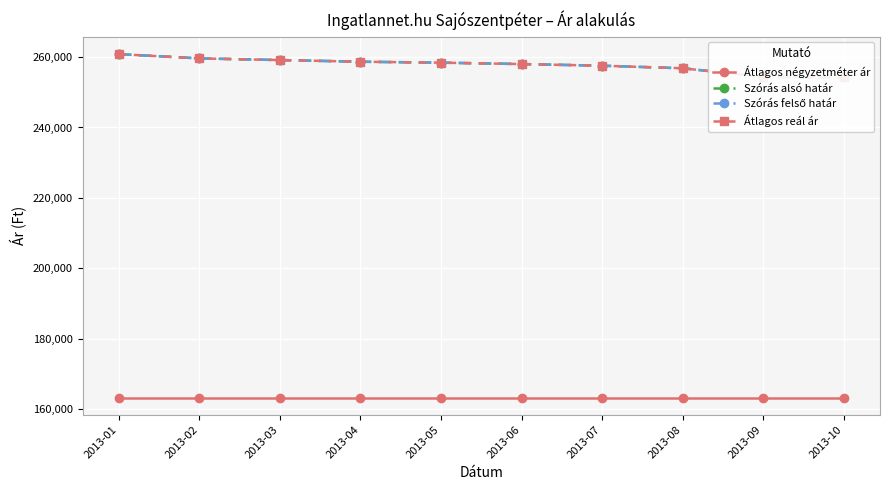

True or false: Szórás felső határ and Átlagos reál ár cross at least once.

False